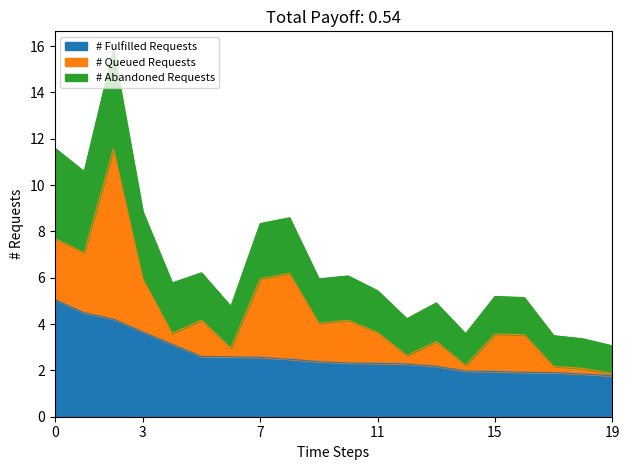

What is the total value across all series at 0?

11.6